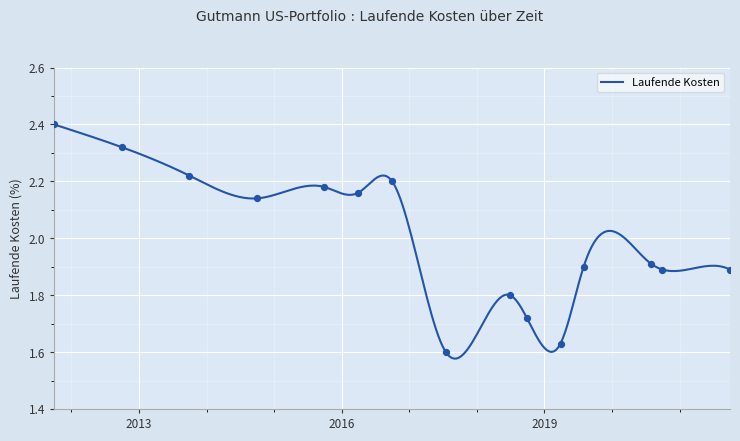

Approximately how many times larger is the value at 2013-09-30 compared to 2019-08-01?

1.2